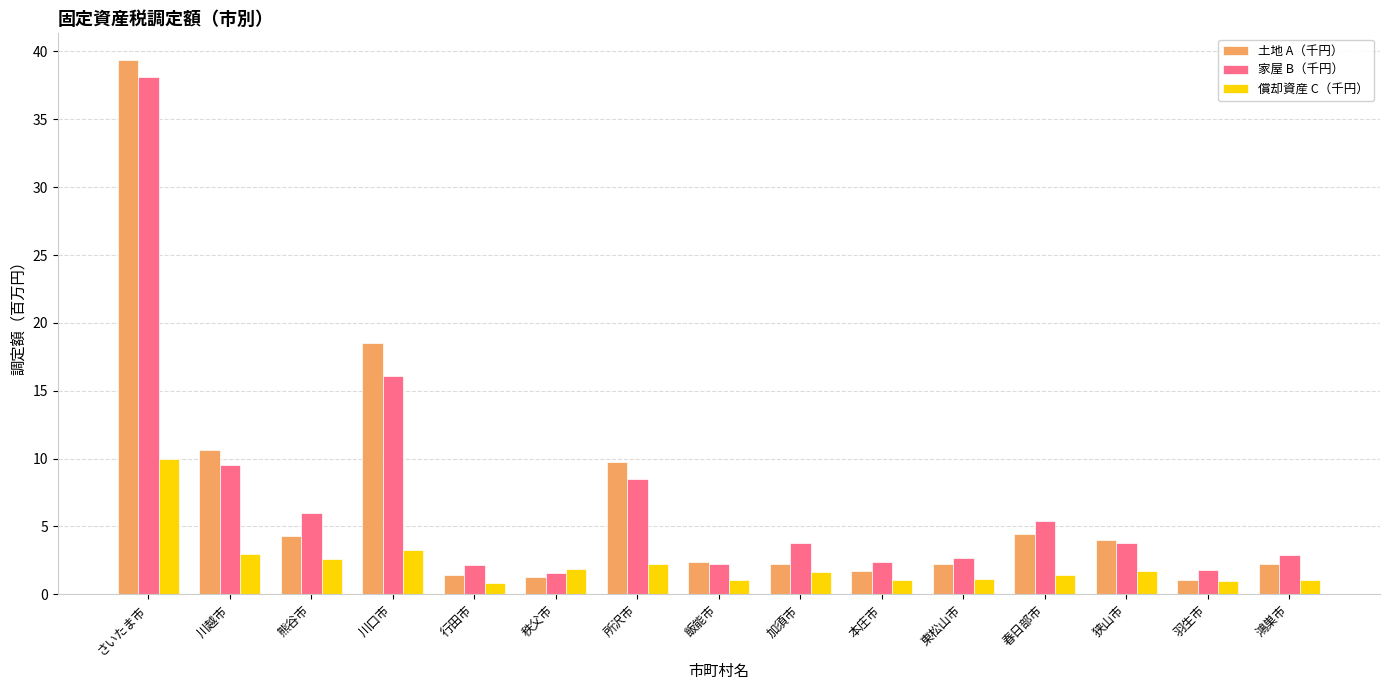

How many bars are there in each group?

3